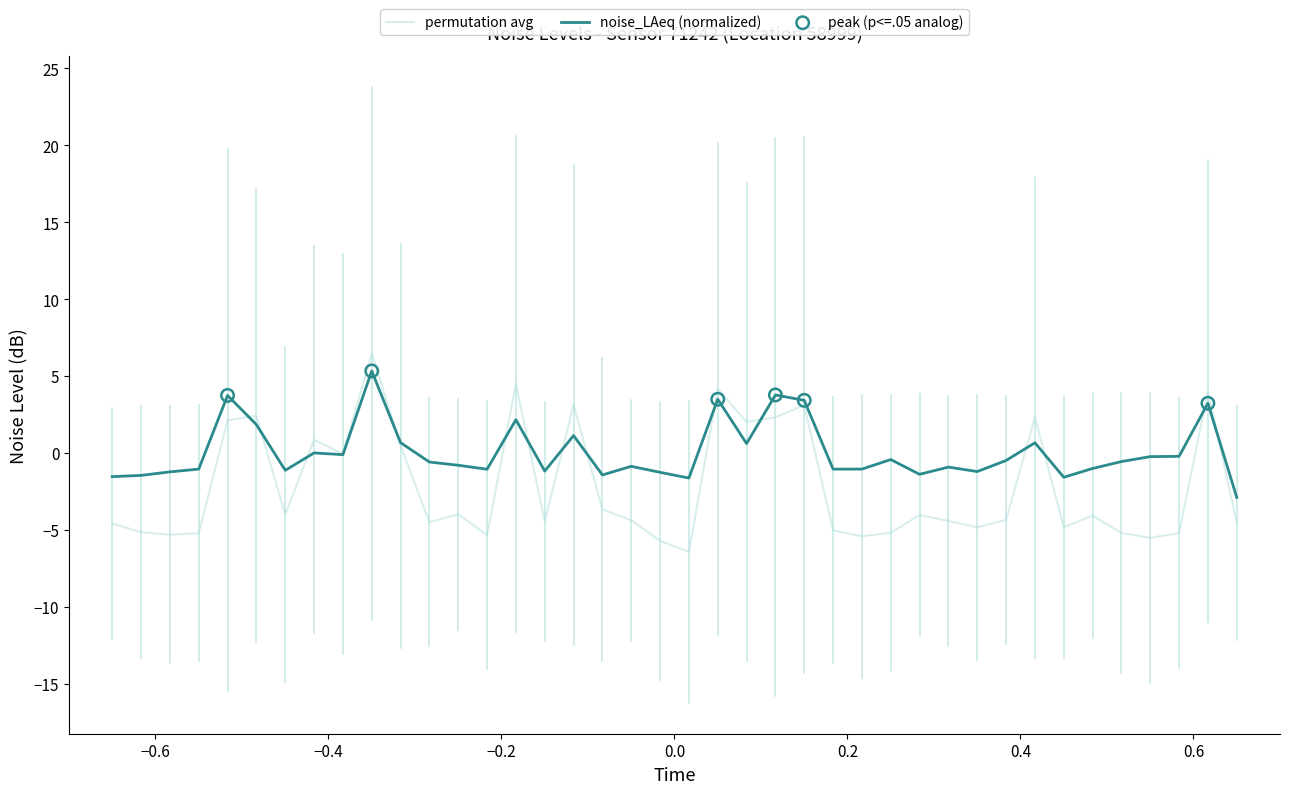

Which series has the largest total across all categories?

noise_LAeq